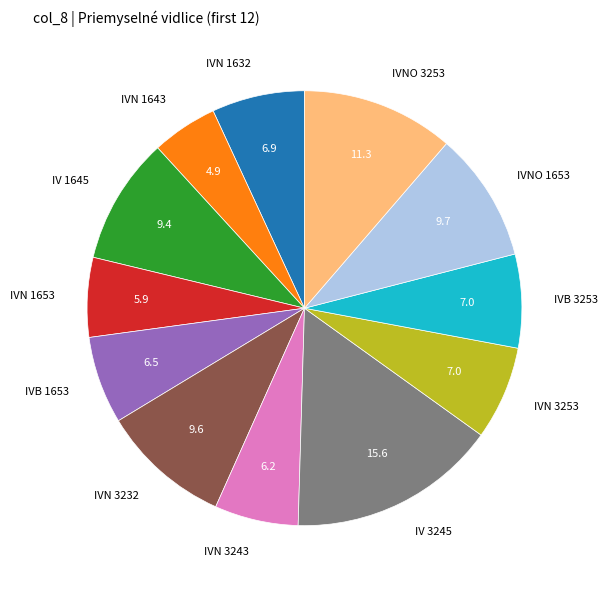

Is there a majority slice in this chart?

No